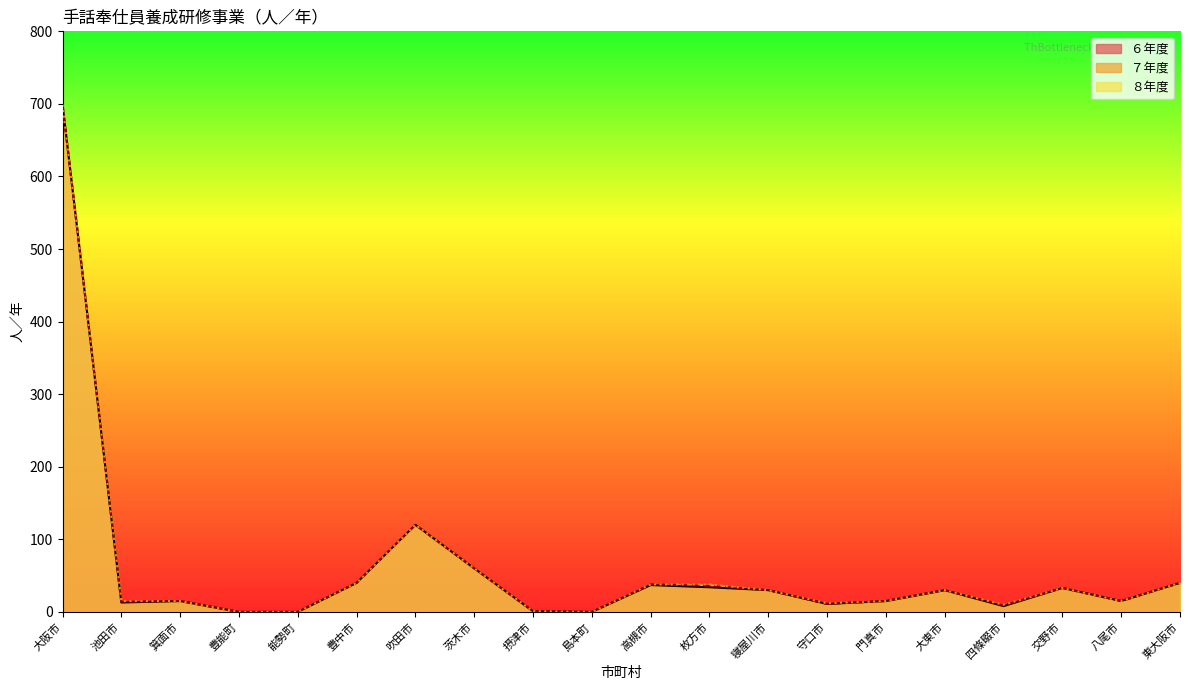

What position from the right is 豊中市?

15